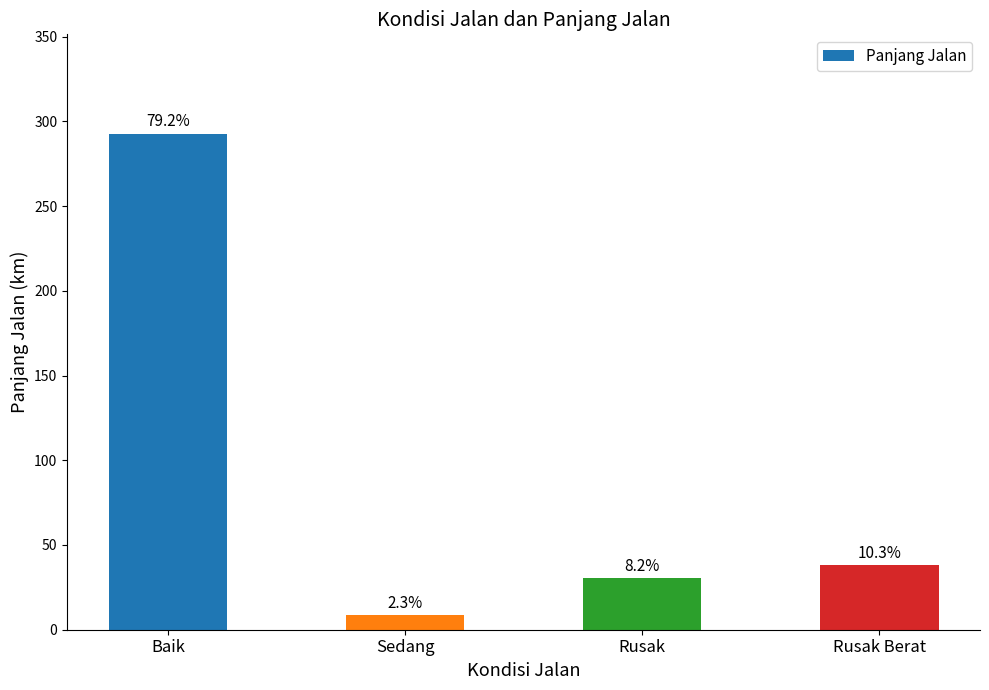

Does the chart contain stacked bars?

No